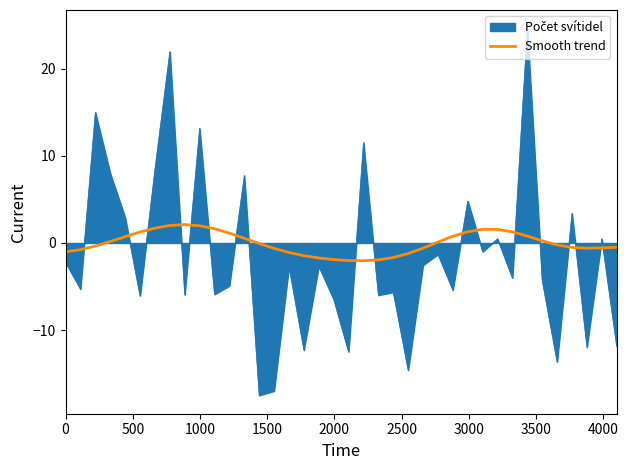

Does the chart display data point markers on the line(s)?

No